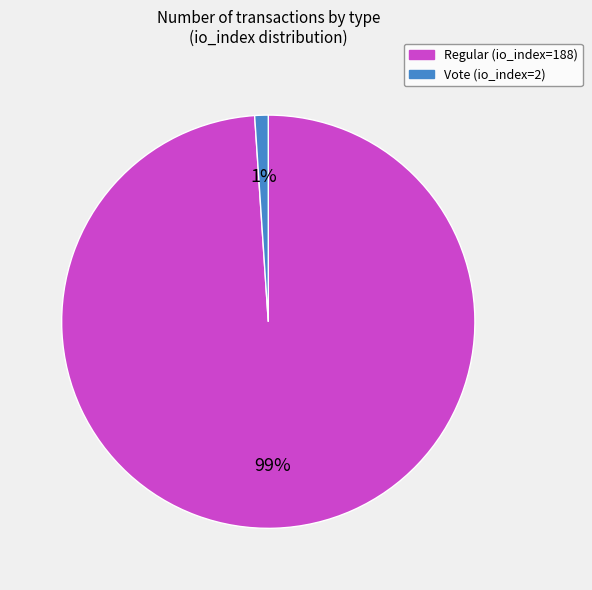

To the nearest percent, what is the combined percentage of Regular (io_index=188) and Vote (io_index=2)?

100%